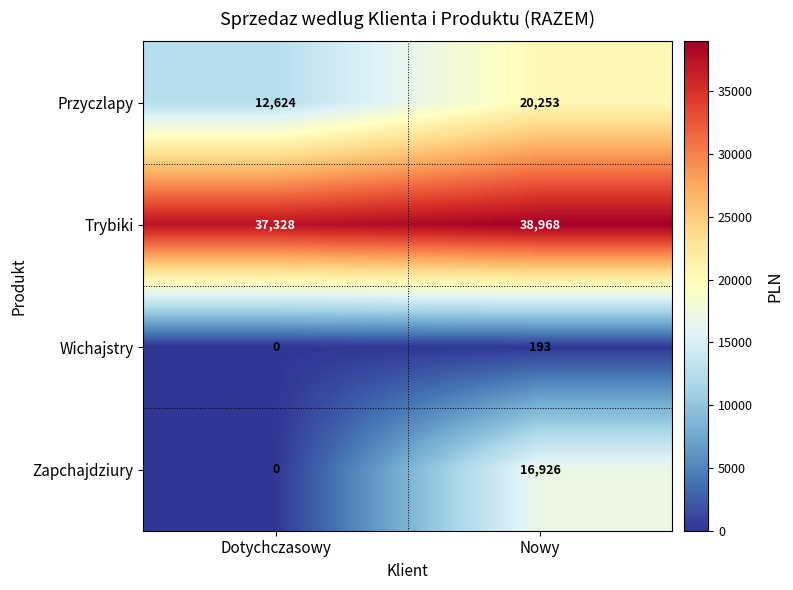

What is the difference between the maximum and minimum values in the Wichajstry series?

193